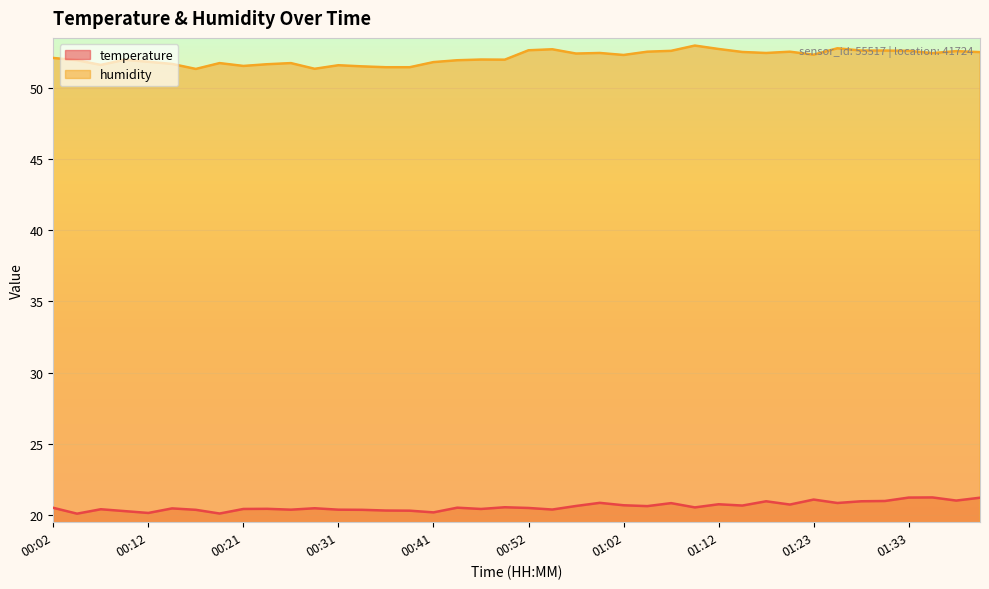

Reading left to right, what are all the values shown in this chart?

temperature: 00:02=20.5	00:04=20.1	00:07=20.4	00:09=20.3	00:12=20.1	00:14=20.5	00:16=20.4	00:19=20.1	00:21=20.4	00:24=20.4	00:26=20.4	00:29=20.5	00:31=20.4	00:34=20.4	00:36=20.3	00:39=20.3	00:41=20.2	00:44=20.5	00:47=20.4	00:49=20.6	00:52=20.5	00:54=20.4	00:57=20.6	01:00=20.9	01:02=20.7	01:05=20.6	01:07=20.8	01:09=20.5	01:12=20.8	01:14=20.7	01:17=21.0	01:20=20.7	01:23=21.1	01:25=20.9	01:28=21.0	01:31=21.0	01:33=21.2	01:36=21.2	01:39=21.0	01:41=21.2
humidity: 00:02=52.1	00:04=51.9	00:07=51.6	00:09=52.0	00:12=51.8	00:14=51.7	00:16=51.3	00:19=51.7	00:21=51.5	00:24=51.6	00:26=51.7	00:29=51.3	00:31=51.6	00:34=51.5	00:36=51.4	00:39=51.4	00:41=51.8	00:44=51.9	00:47=52.0	00:49=52.0	00:52=52.6	00:54=52.7	00:57=52.4	01:00=52.4	01:02=52.3	01:05=52.5	01:07=52.6	01:09=53.0	01:12=52.7	01:14=52.5	01:17=52.4	01:20=52.5	01:23=52.3	01:25=52.8	01:28=52.6	01:31=52.6	01:33=52.6	01:36=52.4	01:39=52.6	01:41=52.5